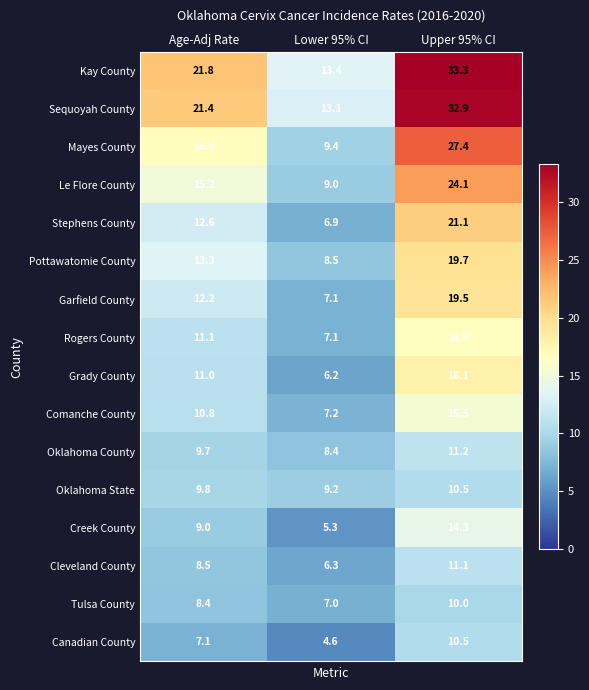

Which category has the highest value across all series?

Upper 95% CI